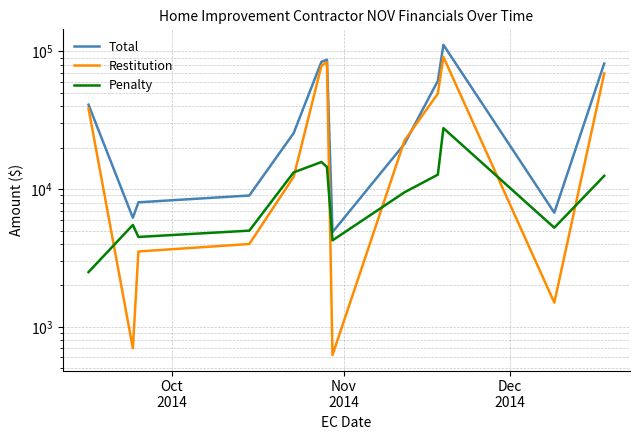

Which series has the largest range (max minus min)?

Total